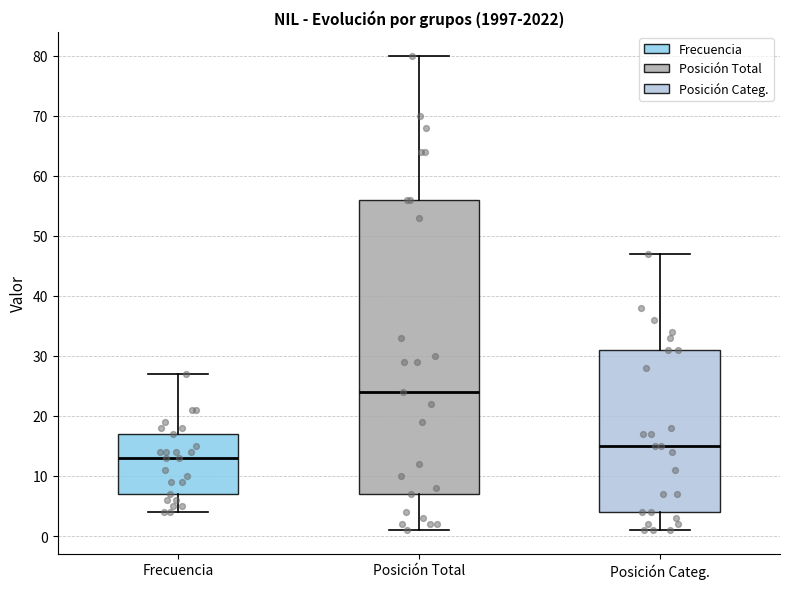

Where does the upper whisker of the box for Posición Total end on the y-axis? The values are not printed on the chart, so give them approximately, as read against the axis.

80